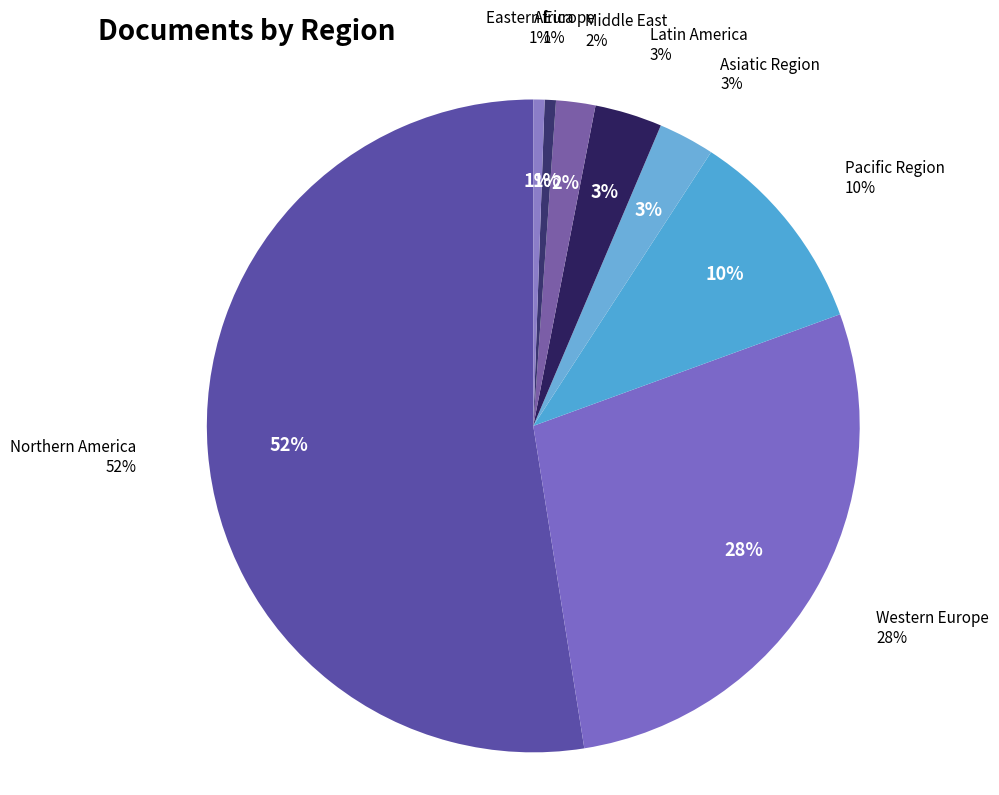

What is the total percentage of Asiatic Region and Latin America?

6.1%